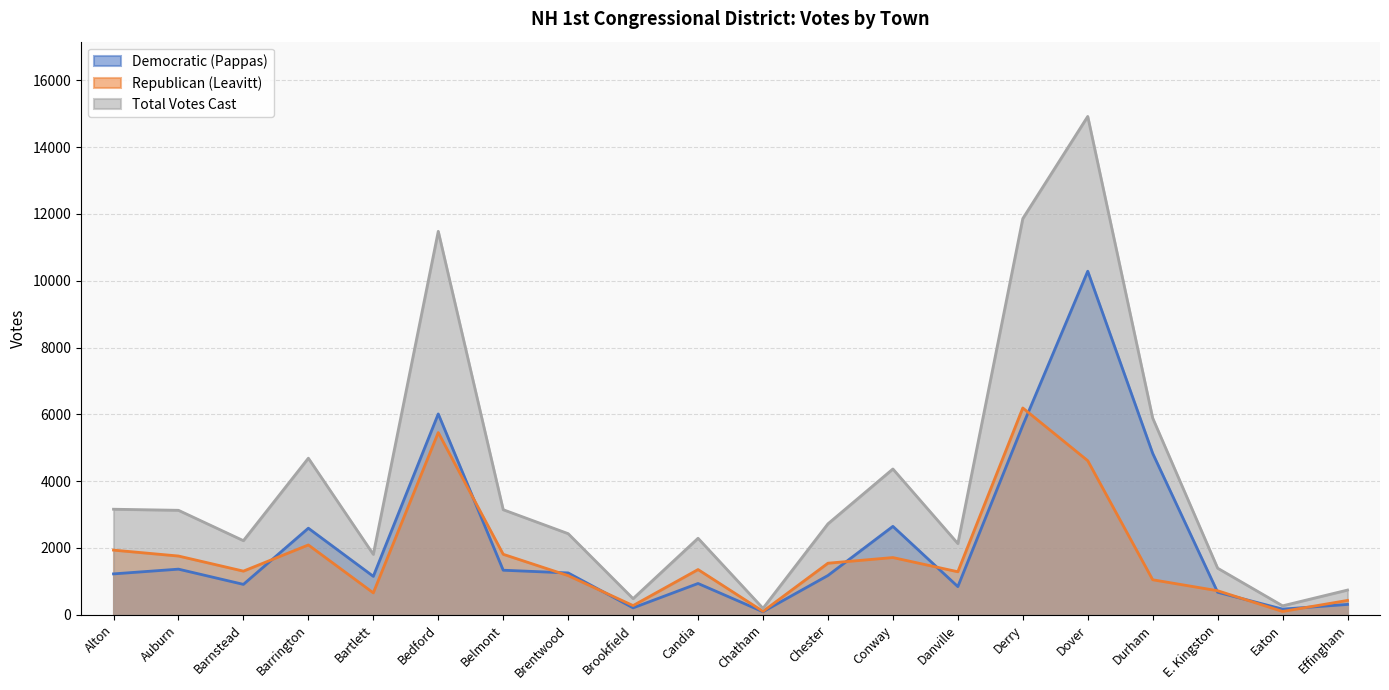

What is the total value across all series at Bartlett?

3616